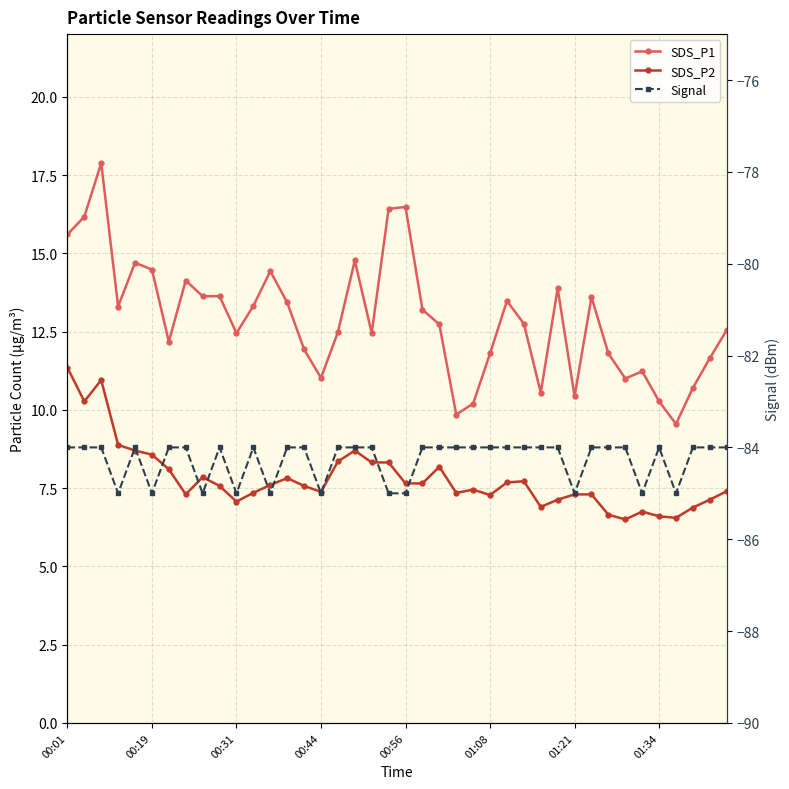

True or false: Signal and SDS_P1 cross at least once.

False